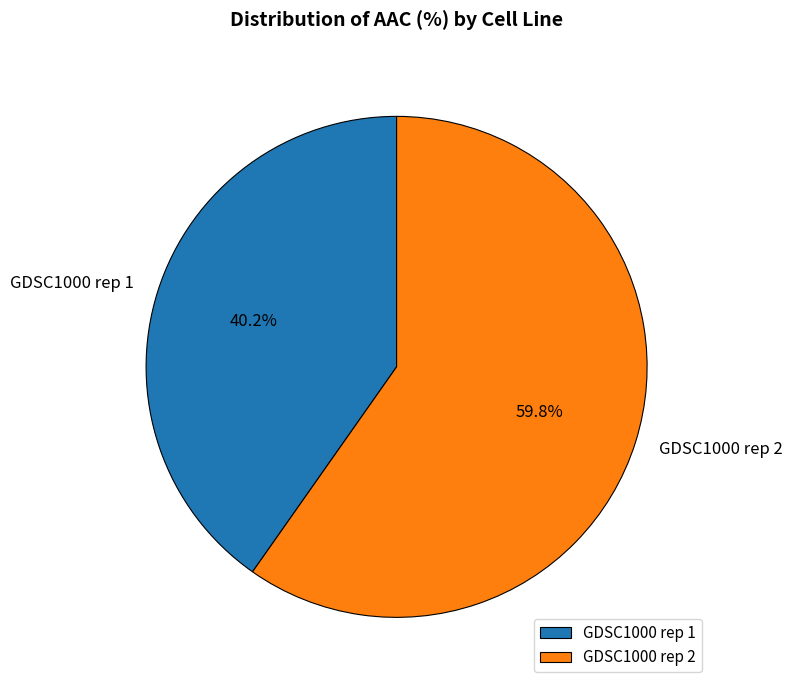

Rank the categories by value from lowest to highest.

GDSC1000 rep 1, GDSC1000 rep 2